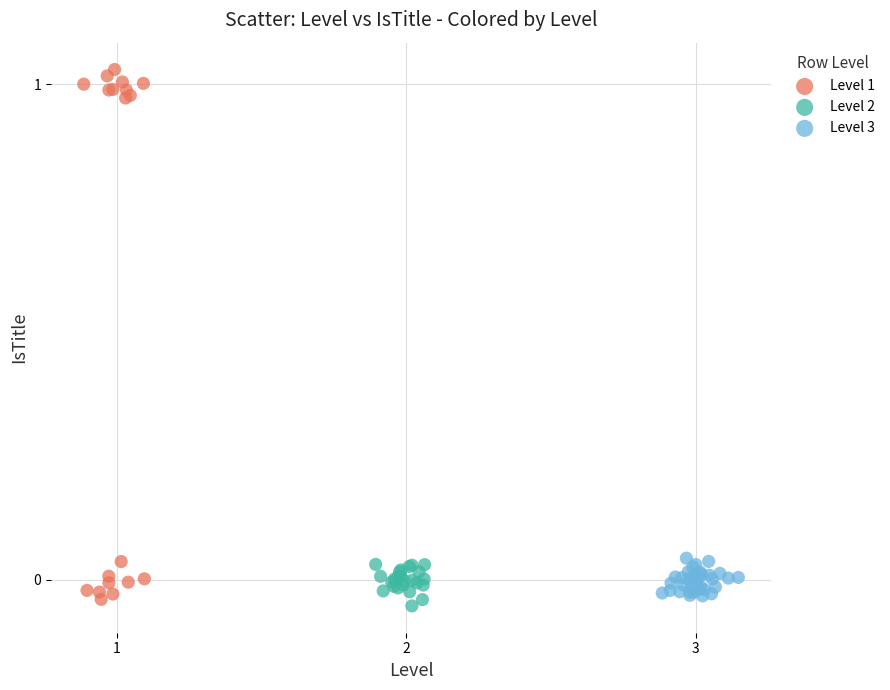

Which series contains the highest Y value?

Level 1